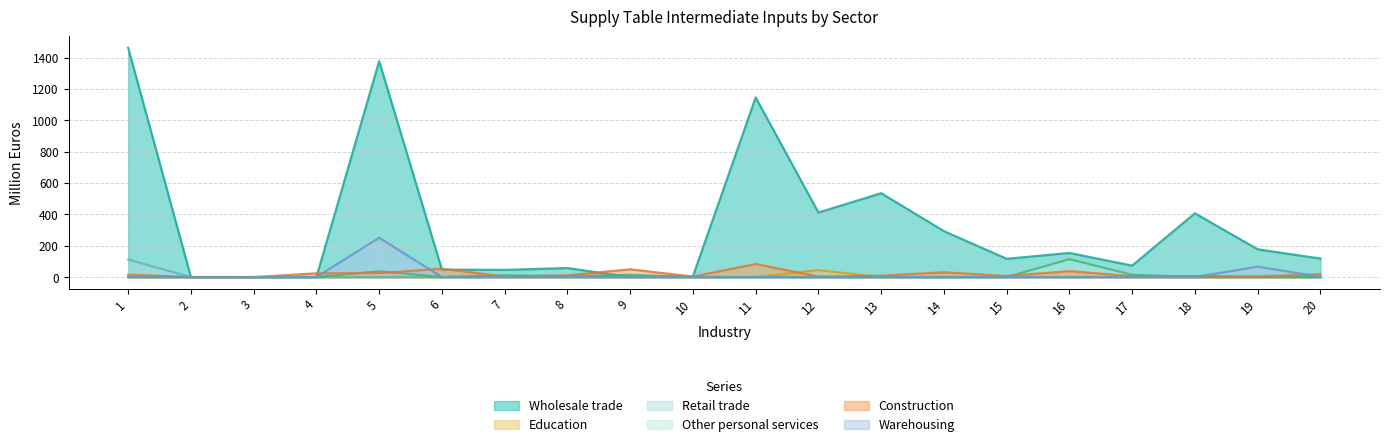

The value of Education at 6 is -15.7. True or false?

False